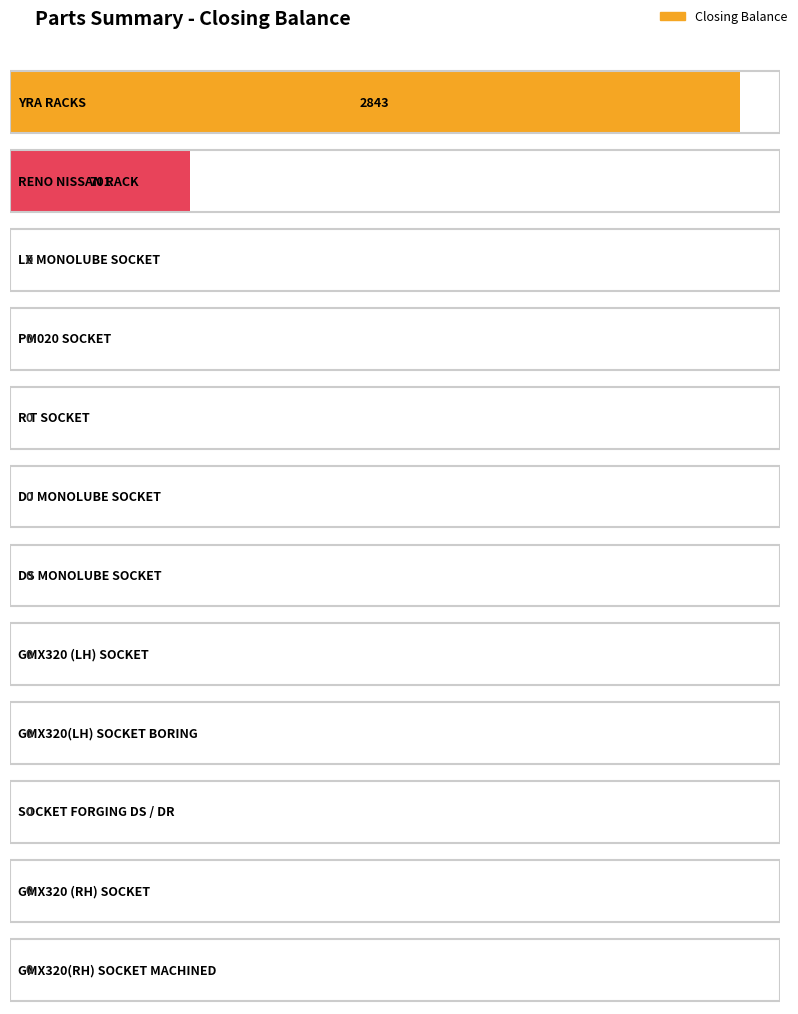

True or false: the data shows 0 at GMX320(RH) SOCKET MACHINED.

True